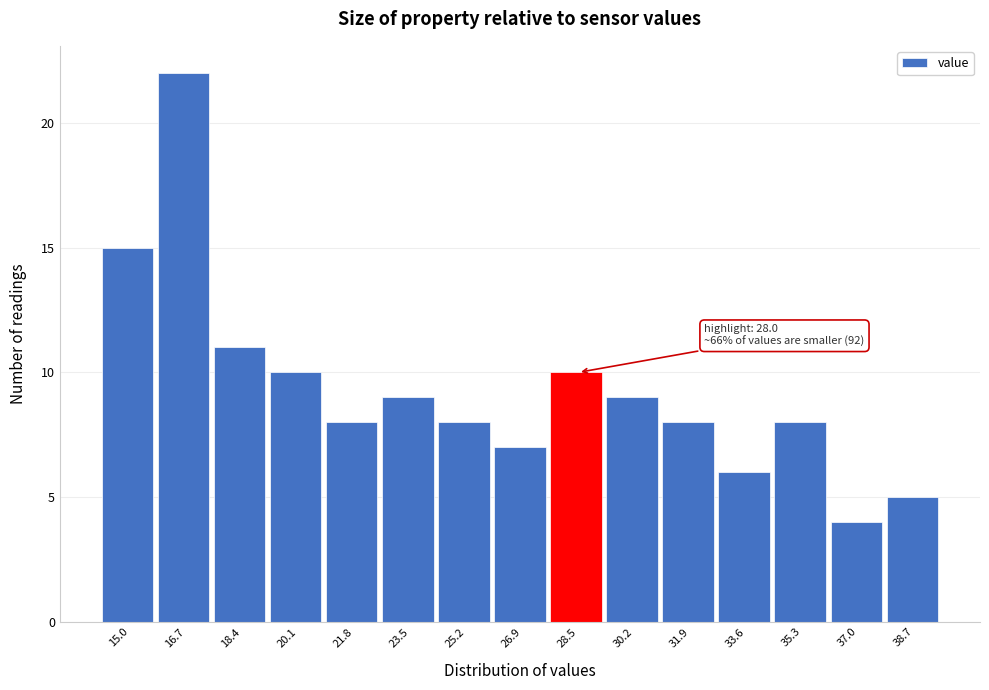

Over which range of the x-axis is the bar tallest?

15.8 to 17.6